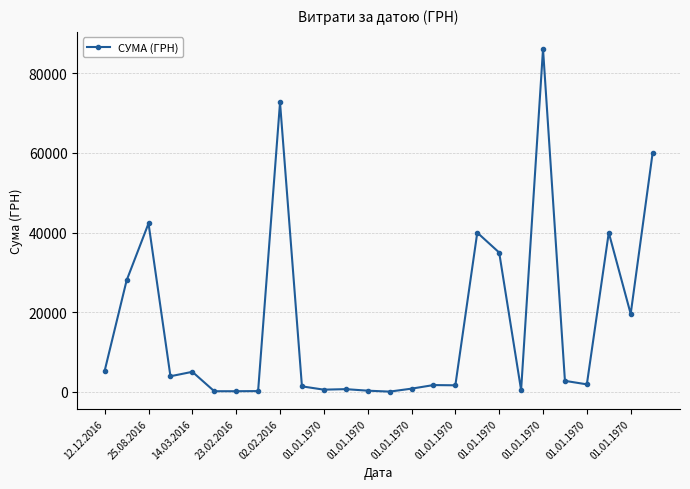

How many data points does each series have?

26